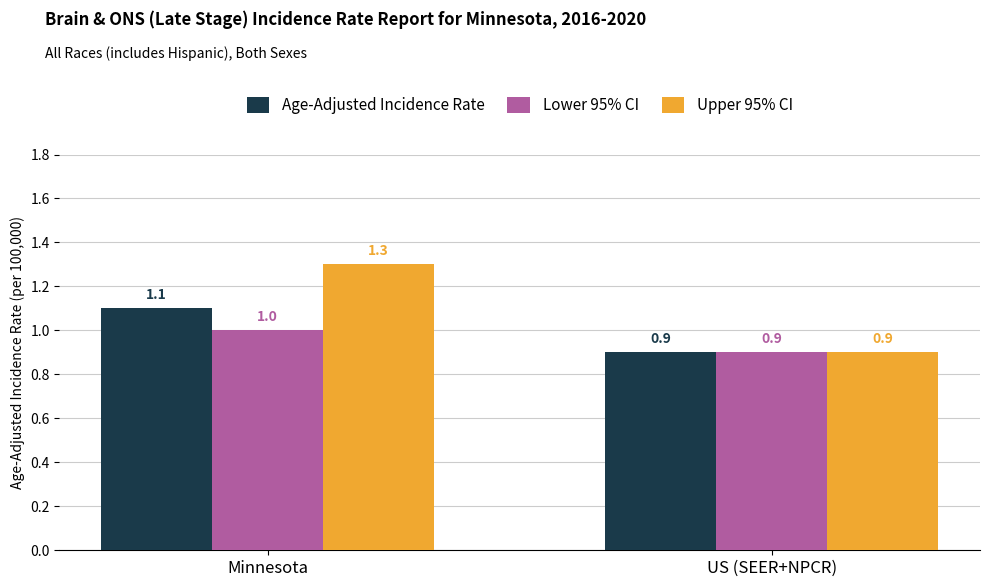

Reading right to left, transcribe all the data shown in this chart.

Age-Adjusted Incidence Rate: 0.9	1.1
Lower 95% CI: 0.9	1.0
Upper 95% CI: 0.9	1.3